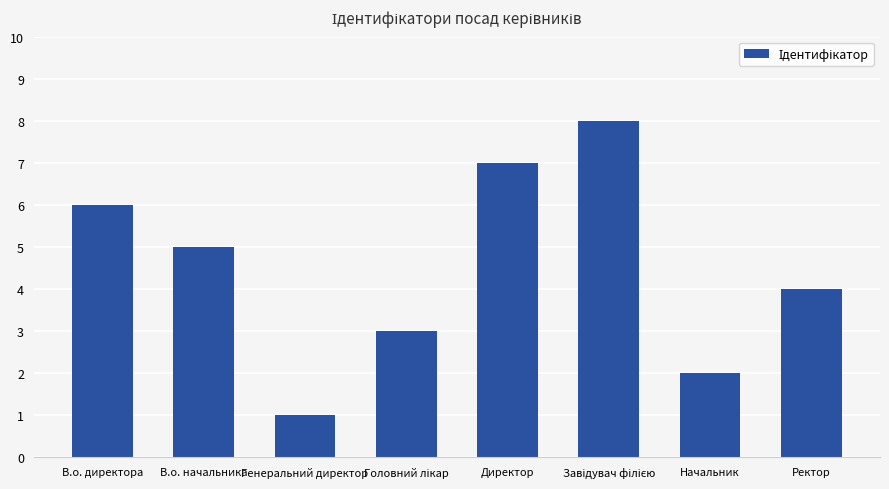

What is the difference between the second highest and minimum values?

6